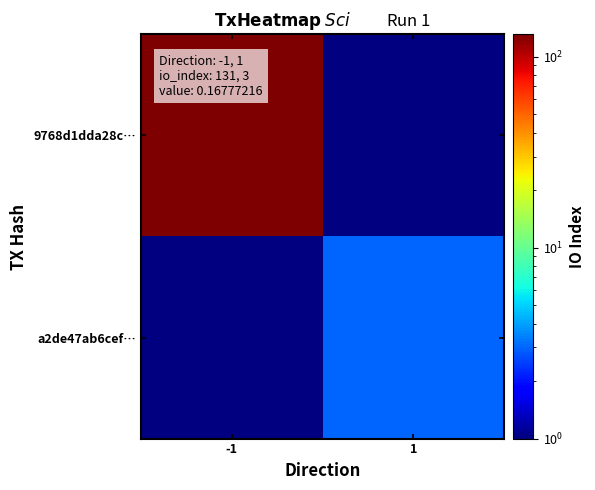

What is the approximate value of 9768d1dda28c… at -1?

131.0